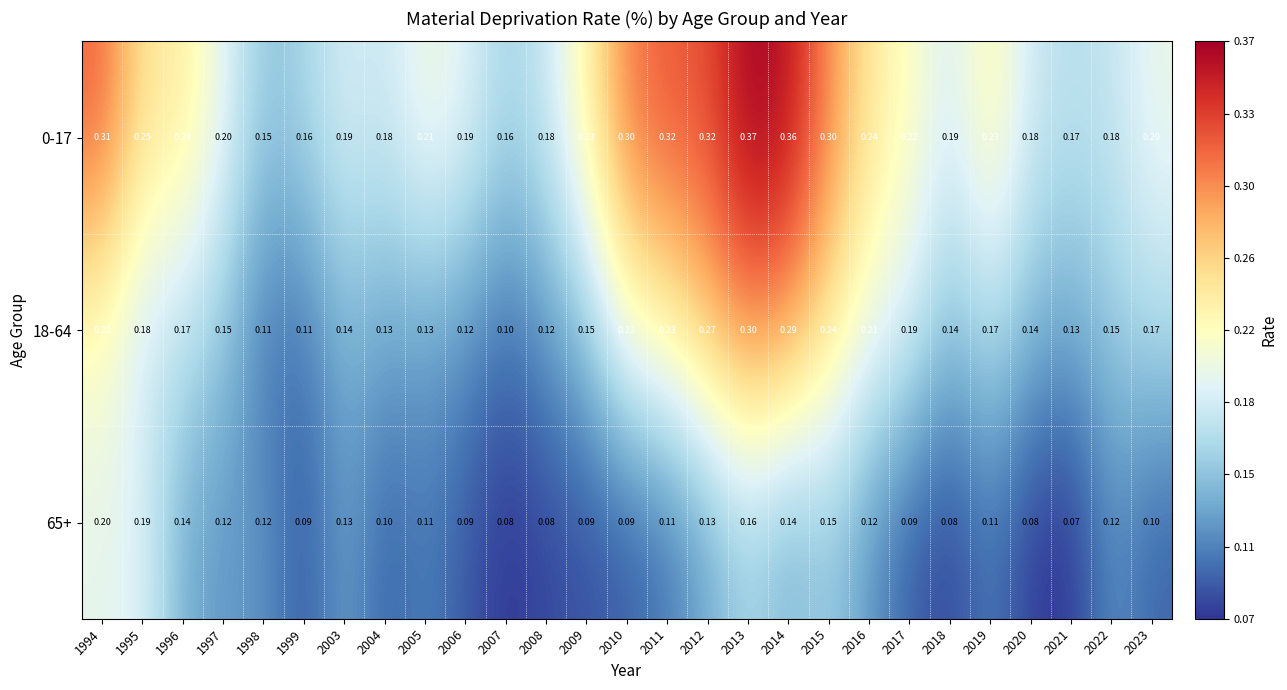

Is the value of 18-64 at 1994 greater than the value of 0-17 at 2006?

Yes